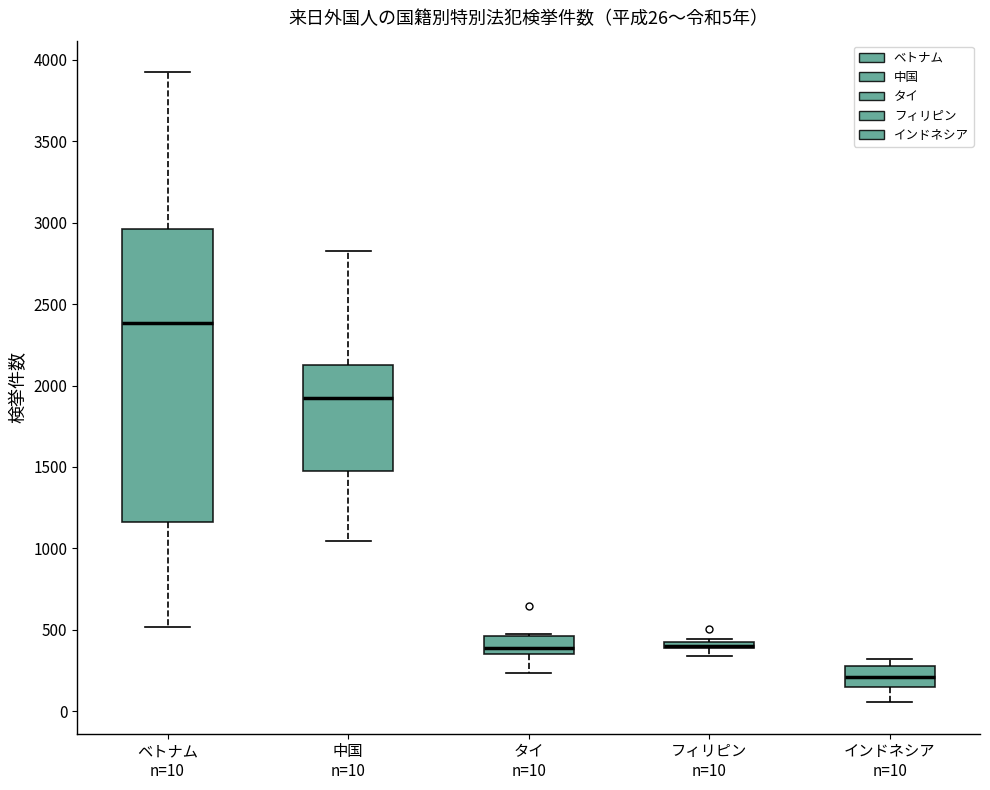

Comparing the boxes themselves (not the whiskers), which one is the tallest?

ベトナム n=10